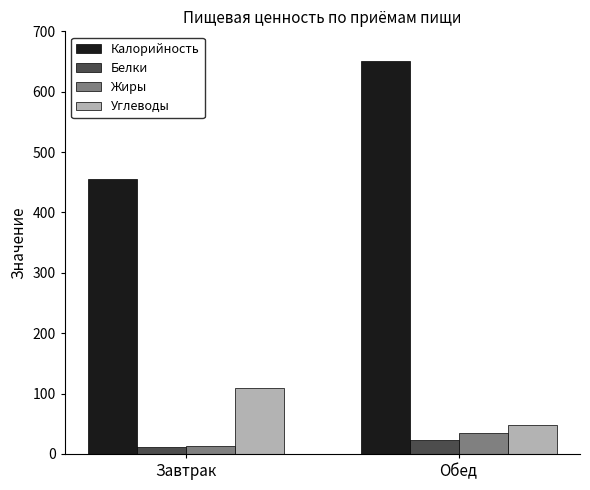

How many data points in Жиры are less than 34?

1